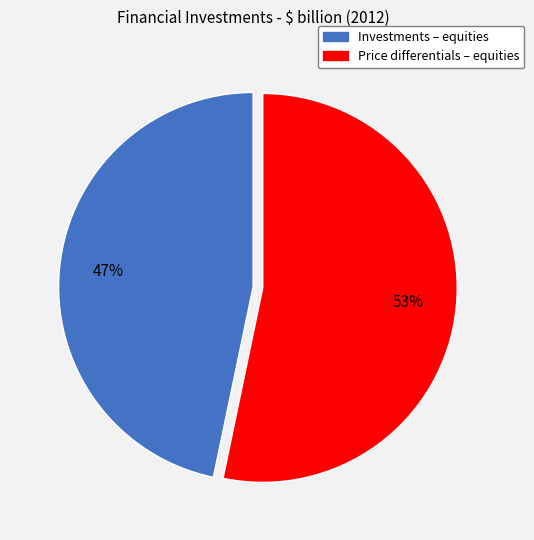

Do Investments – equities and Price differentials – equities together represent more than half of the pie?

Yes